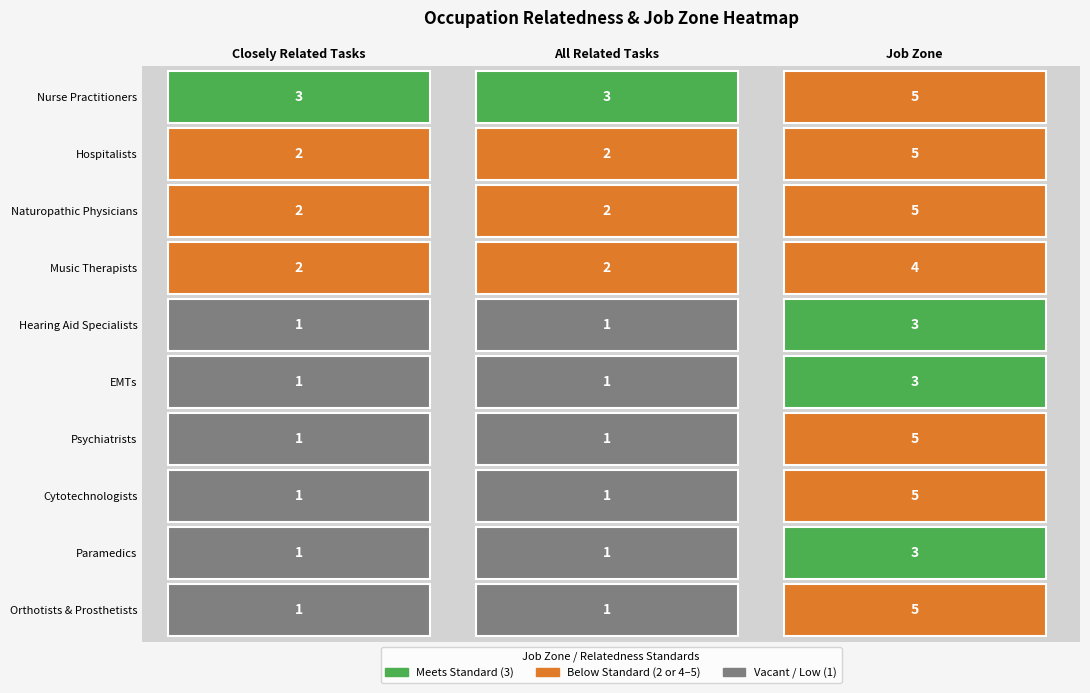

True or false: Cytotechnologists has a value of 5 at 2.

True